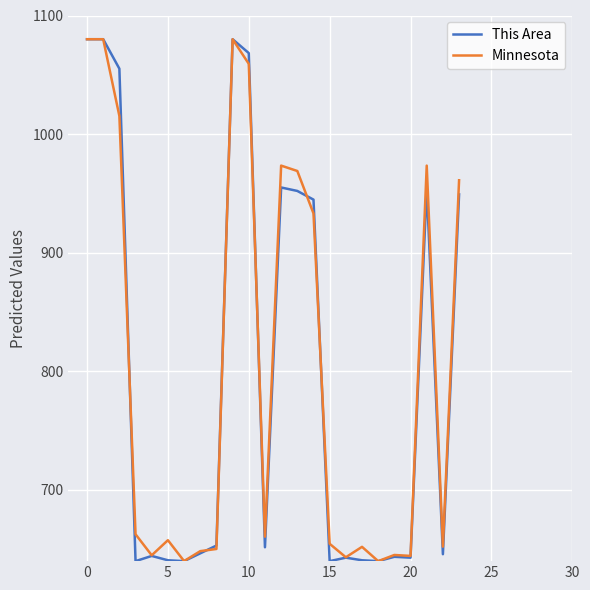

What is the minimum value for Minnesota?

640.0